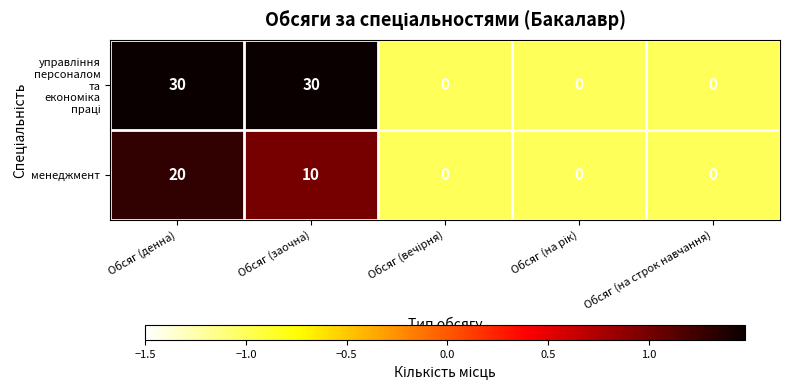

What is the average value of the менеджмент series?

6